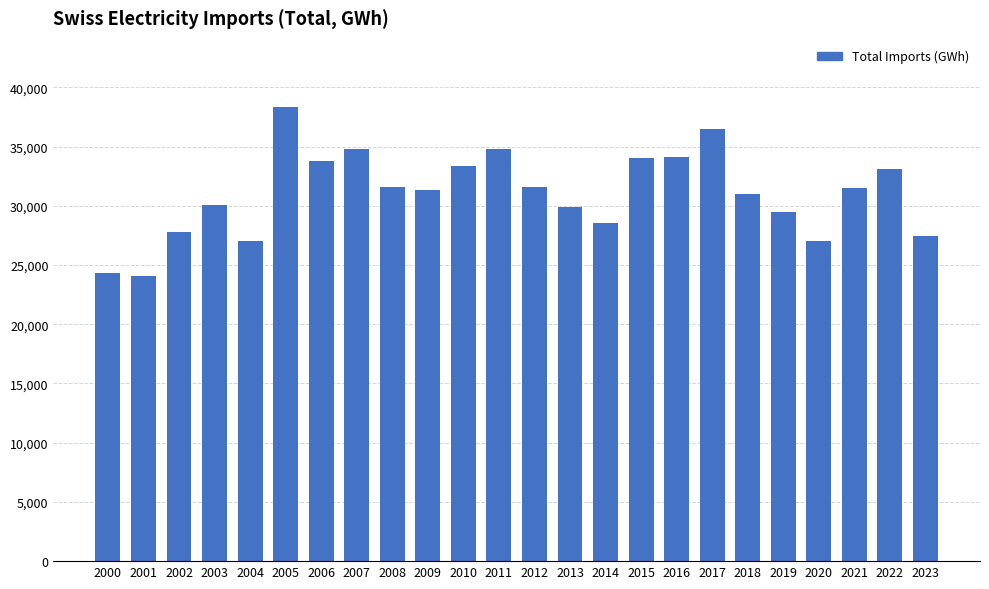

What is the change in value from 2014 to 2022?

+4587